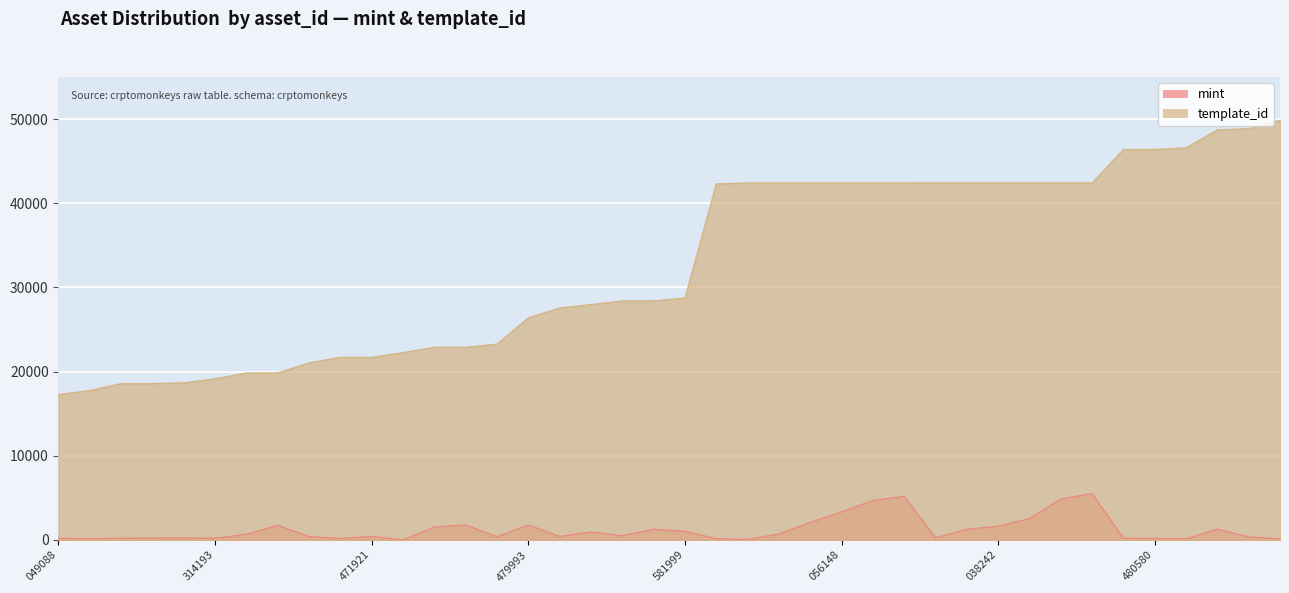

True or false: mint and template_id cross at least once.

False